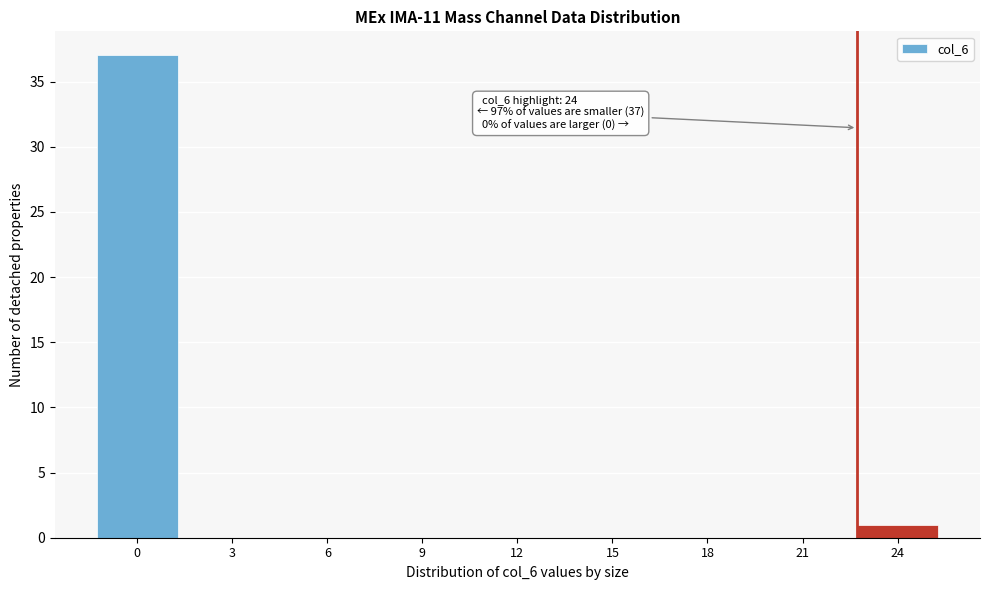

Reading left to right, list all the values displayed in this chart.

0=37	3=0	6=0	9=0	12=0	15=0	18=0	21=0	24=1